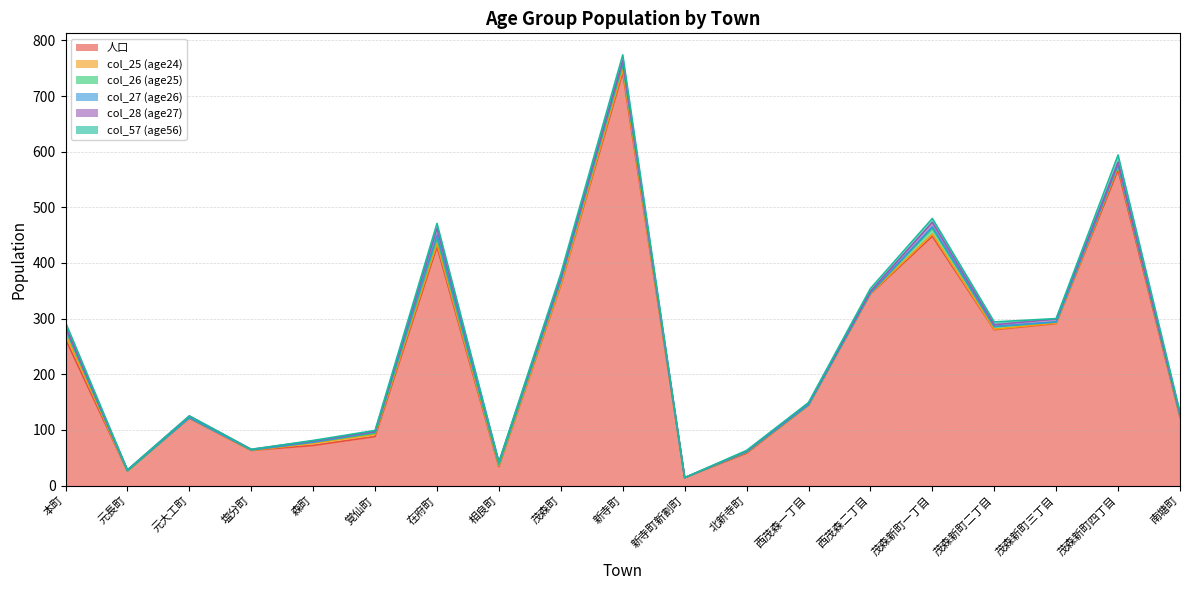

The value of col_57 (age56) at 新寺町 is 18. True or false?

False